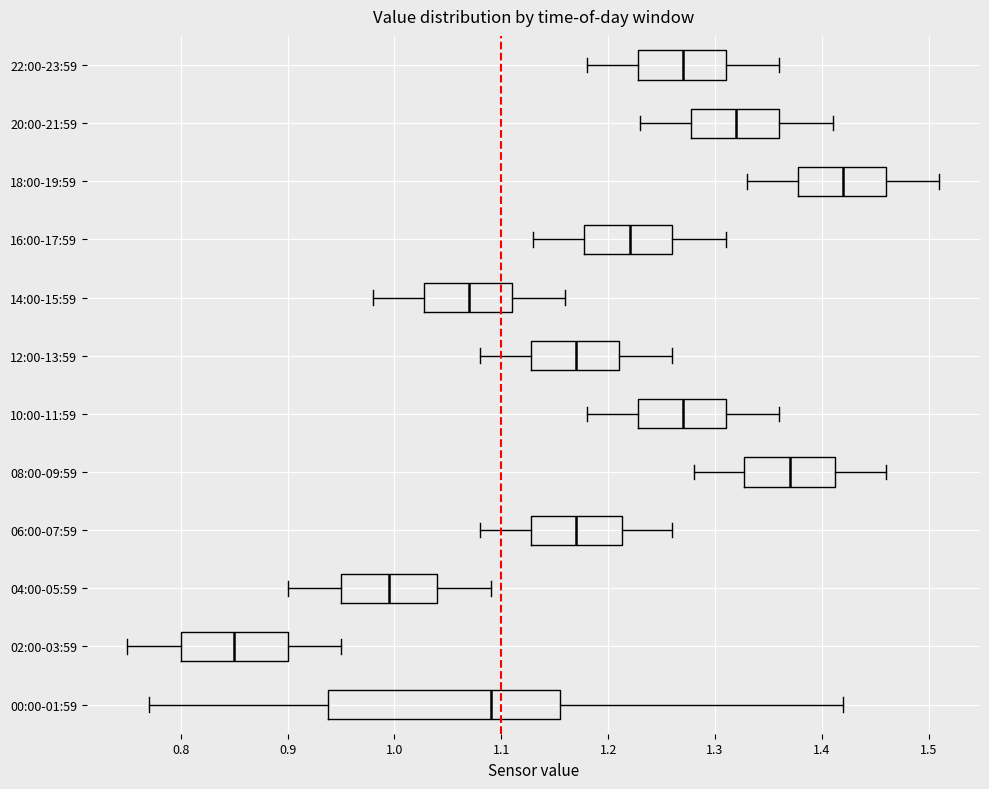

Which box is the widest, from its left edge to its right edge?

00:00-01:59